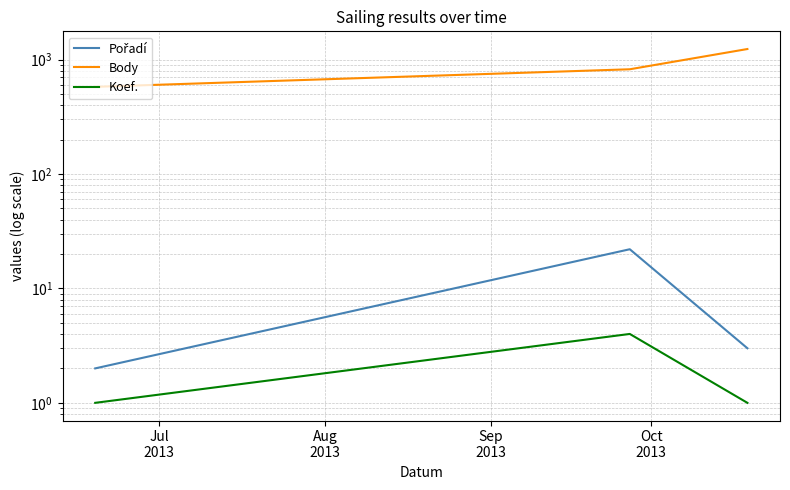

What is the value of the Koef. point at the 3rd from the left?

1